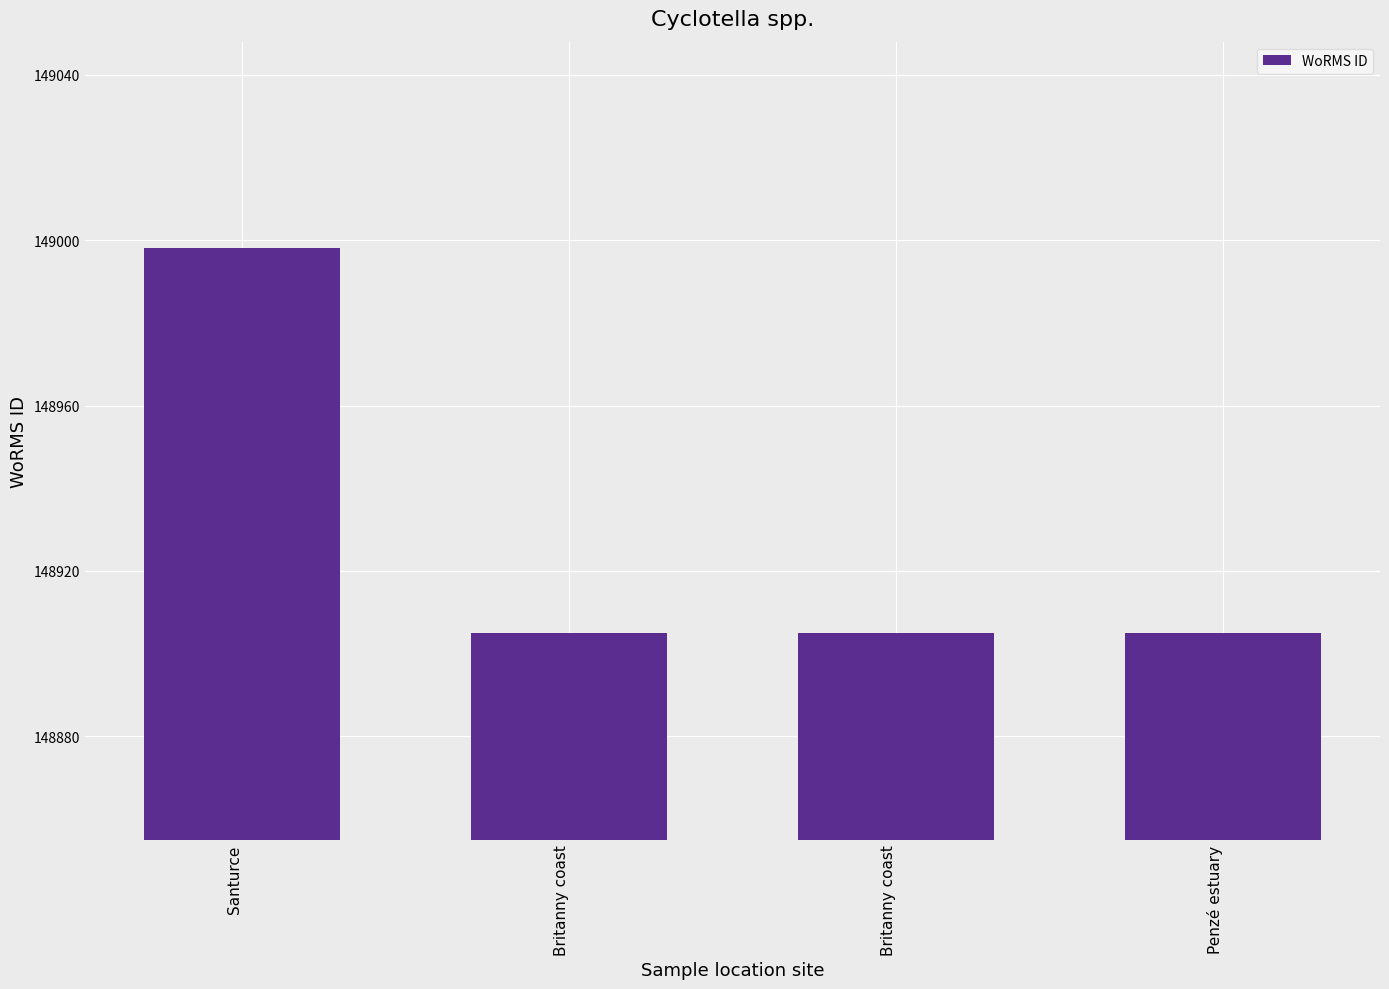

The chart shows a value of 266599 at Penzé estuary. True or false?

False